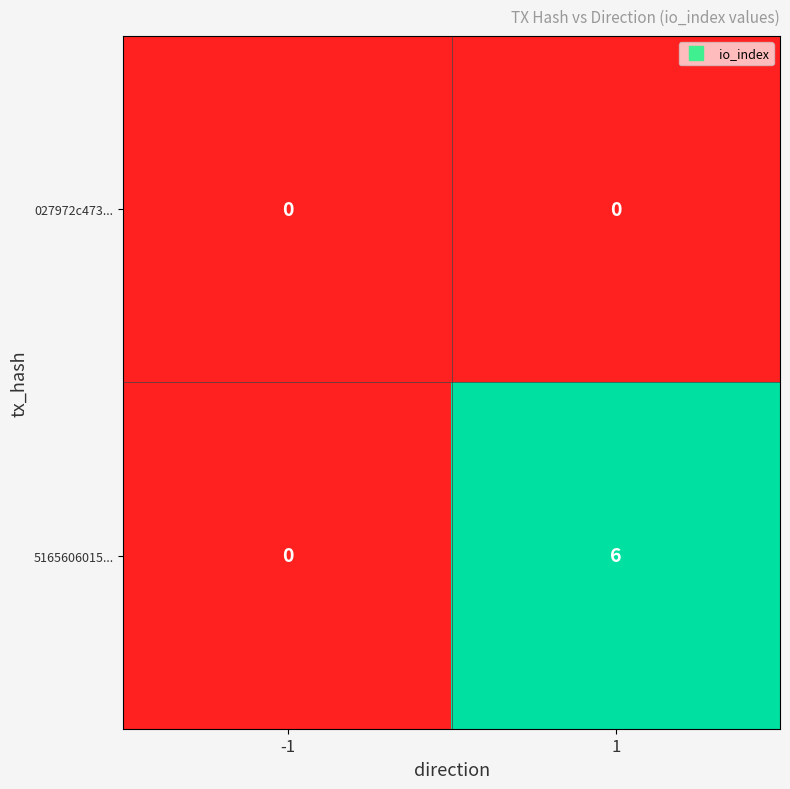

What is the difference between the maximum and minimum values in the 5165606015... series?

6